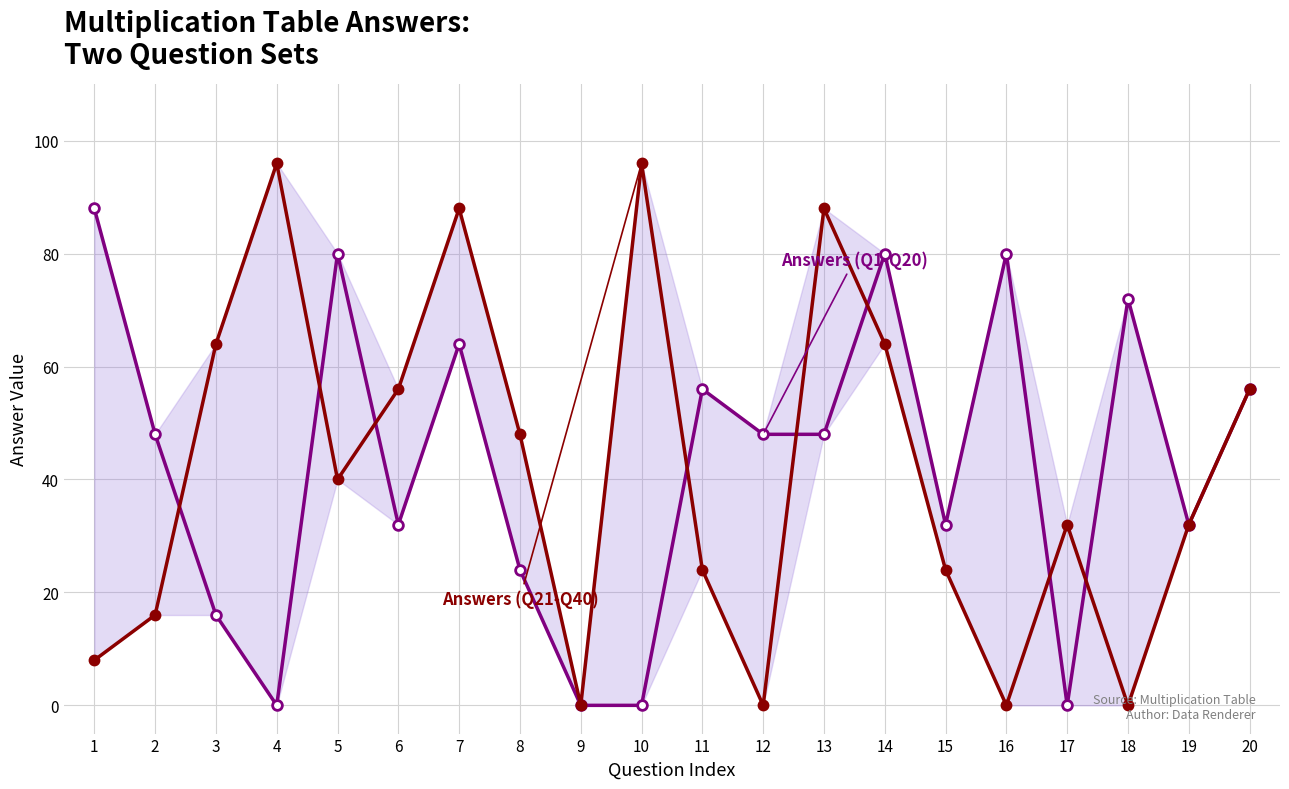

What is the difference between the highest and lowest values at 8?

24